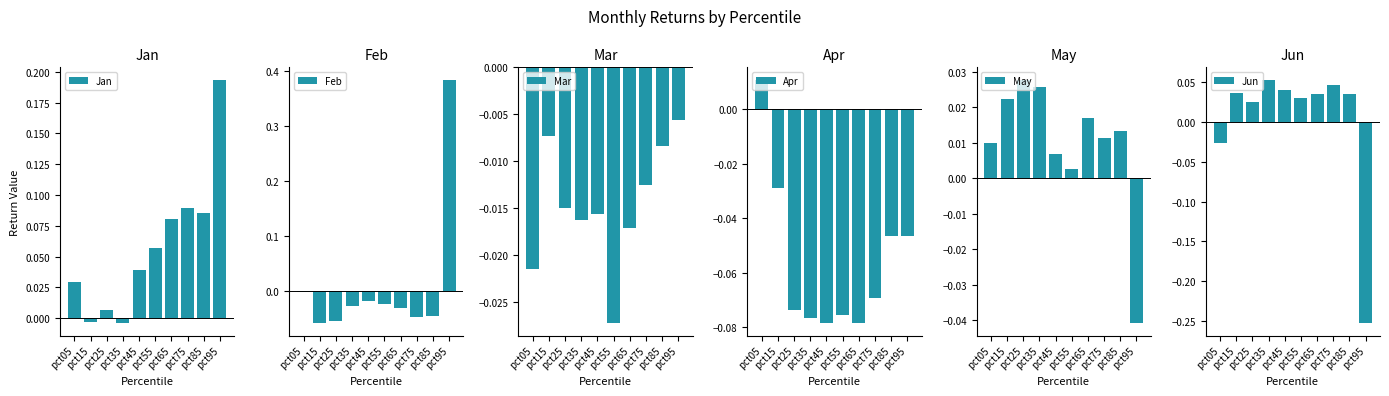

How many values in the Jan series exceed 0?

8